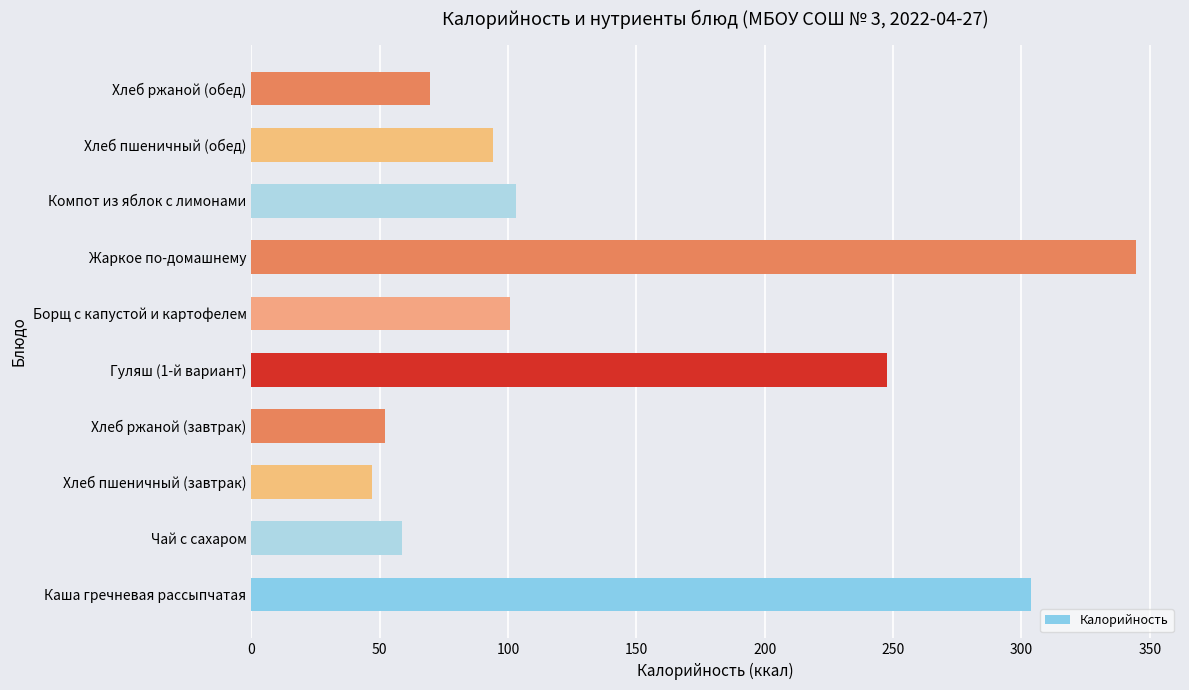

What is the change in value from Каша гречневая рассыпчатая to Компот из яблок с лимонами?

-200.7